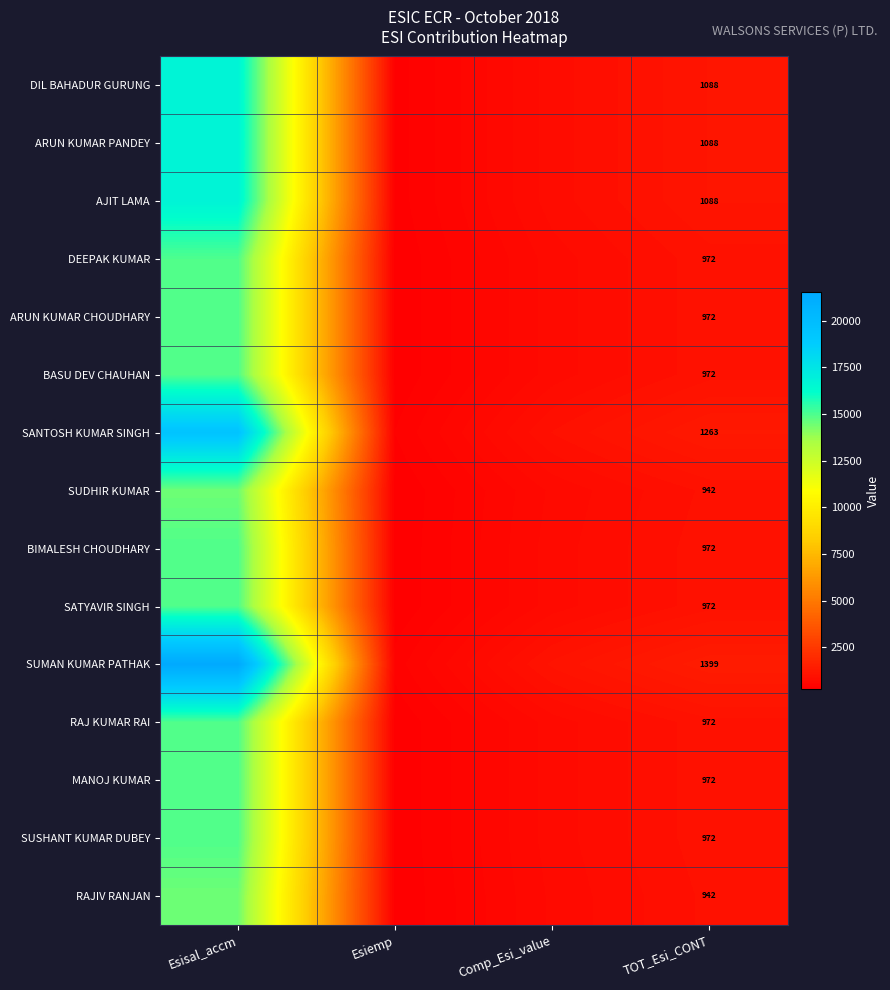

What is the total value across all series at Esisal_accm?

239718.0